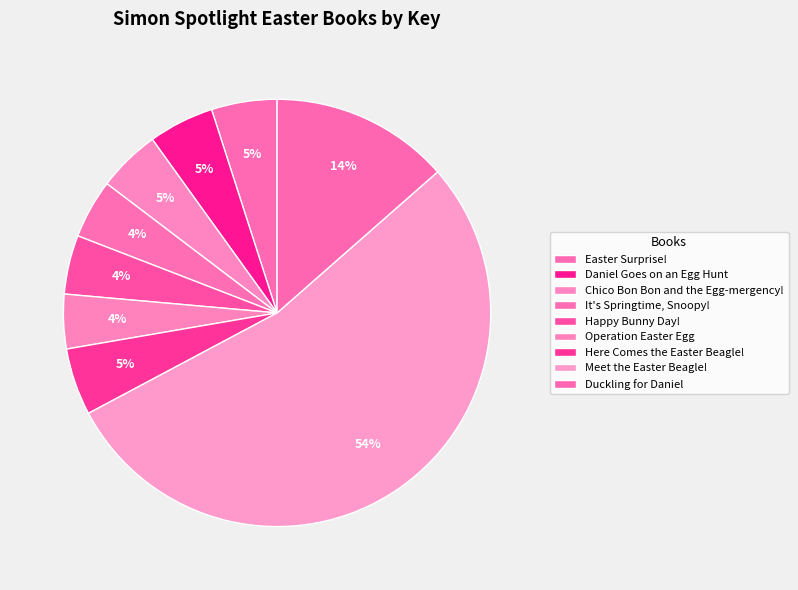

How many segments does this pie chart have?

9